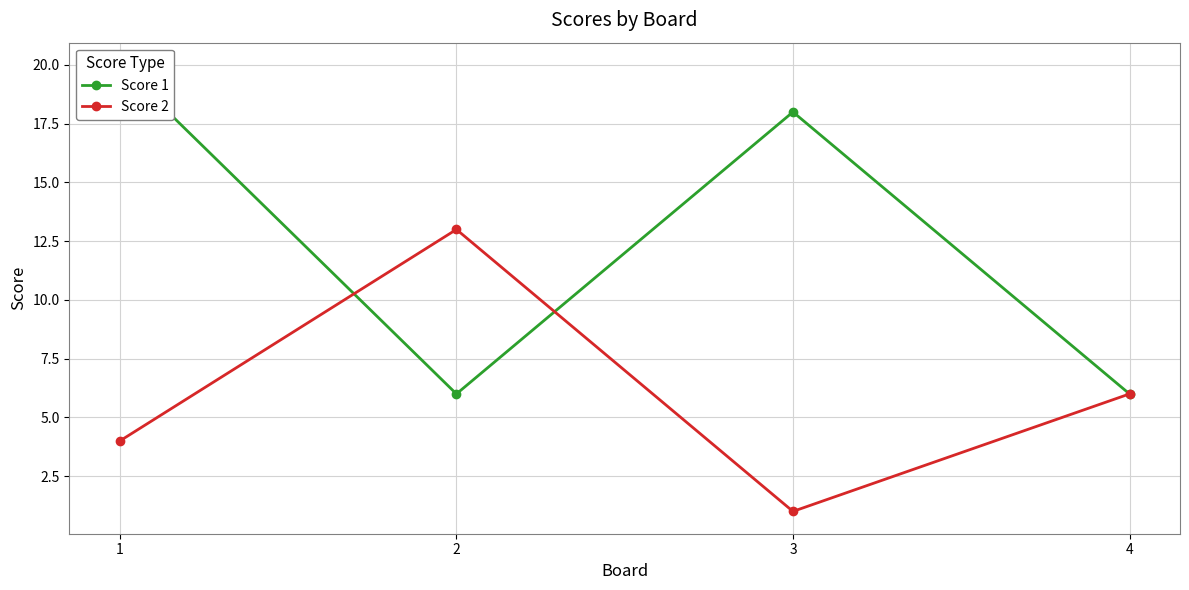

Which has a higher value, 3 or 4?

3